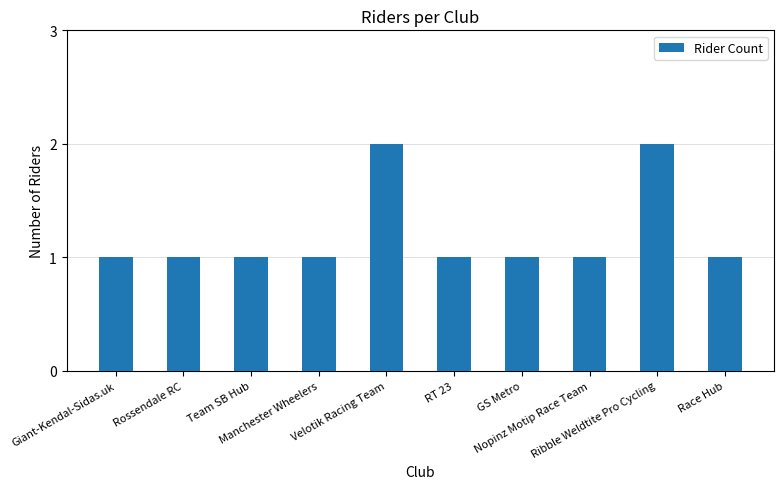

How many bars are there in total?

10